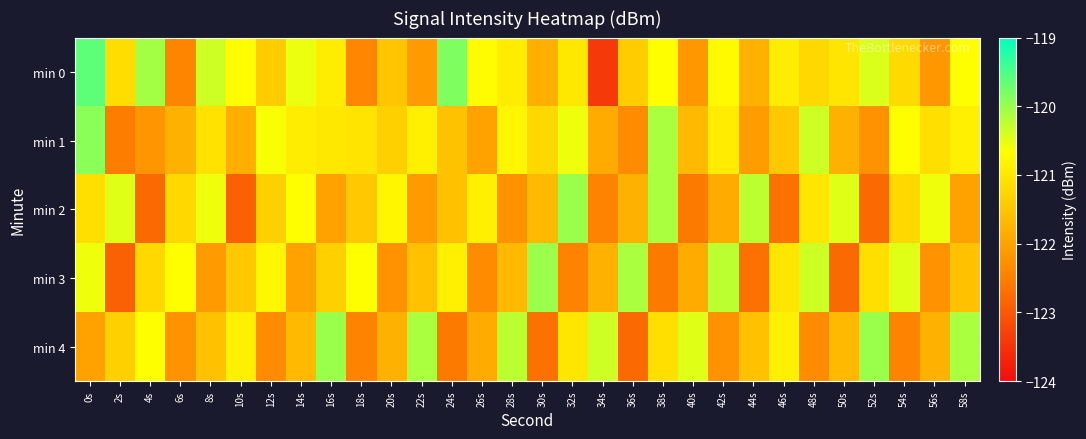

Reading left to right, list all the values displayed in this chart.

min 0: 0s=-119.6	2s=-121.2	4s=-120.1	6s=-122.4	8s=-120.3	10s=-120.7	12s=-121.4	14s=-120.5	16s=-120.9	18s=-122.4	20s=-121.5	22s=-122.1	24s=-119.8	26s=-120.7	28s=-120.9	30s=-121.8	32s=-121.0	34s=-123.4	36s=-121.4	38s=-120.7	40s=-122.2	42s=-120.7	44s=-121.8	46s=-120.9	48s=-121.2	50s=-121.0	52s=-120.4	54s=-121.2	56s=-122.2	58s=-120.7
min 1: 0s=-119.9	2s=-122.5	4s=-122.2	6s=-121.8	8s=-121.1	10s=-121.8	12s=-120.6	14s=-120.9	16s=-121.0	18s=-121.1	20s=-121.4	22s=-120.9	24s=-121.5	26s=-122.0	28s=-120.8	30s=-121.2	32s=-120.6	34s=-121.9	36s=-122.3	38s=-120.1	40s=-121.7	42s=-120.9	44s=-122.1	46s=-121.5	48s=-120.3	50s=-121.8	52s=-122.2	54s=-120.7	56s=-121.1	58s=-120.9
min 2: 0s=-121.1	2s=-120.5	4s=-122.8	6s=-121.2	8s=-120.6	10s=-122.9	12s=-121.3	14s=-120.7	16s=-122.0	18s=-121.5	20s=-120.8	22s=-122.1	24s=-121.6	26s=-120.9	28s=-122.2	30s=-121.7	32s=-120.0	34s=-122.5	36s=-121.8	38s=-120.1	40s=-122.6	42s=-121.9	44s=-120.2	46s=-122.7	48s=-121.0	50s=-120.5	52s=-122.8	54s=-121.2	56s=-120.6	58s=-122.0
min 3: 0s=-120.6	2s=-122.9	4s=-121.2	6s=-120.7	8s=-122.1	10s=-121.5	12s=-120.8	14s=-122.0	16s=-121.3	18s=-120.7	20s=-122.2	22s=-121.6	24s=-120.9	26s=-122.3	28s=-121.7	30s=-120.0	32s=-122.5	34s=-121.8	36s=-120.1	38s=-122.6	40s=-121.9	42s=-120.2	44s=-122.7	46s=-121.0	48s=-120.3	50s=-122.8	52s=-121.1	54s=-120.5	56s=-122.2	58s=-121.6
min 4: 0s=-122.0	2s=-121.3	4s=-120.7	6s=-122.2	8s=-121.6	10s=-120.9	12s=-122.3	14s=-121.7	16s=-120.0	18s=-122.5	20s=-121.8	22s=-120.1	24s=-122.6	26s=-121.9	28s=-120.2	30s=-122.7	32s=-121.0	34s=-120.3	36s=-122.8	38s=-121.1	40s=-120.5	42s=-122.2	44s=-121.6	46s=-120.9	48s=-122.3	50s=-121.7	52s=-120.0	54s=-122.5	56s=-121.8	58s=-120.1